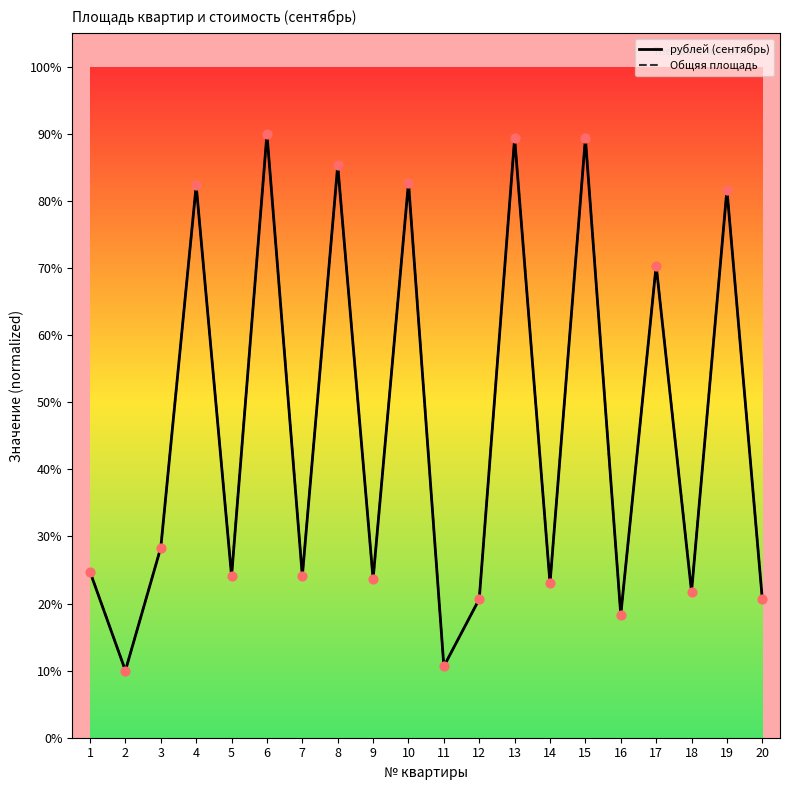

Is the value of рублей (сентябрь) at 14 greater than the value of Общяя площадь at 13?

No